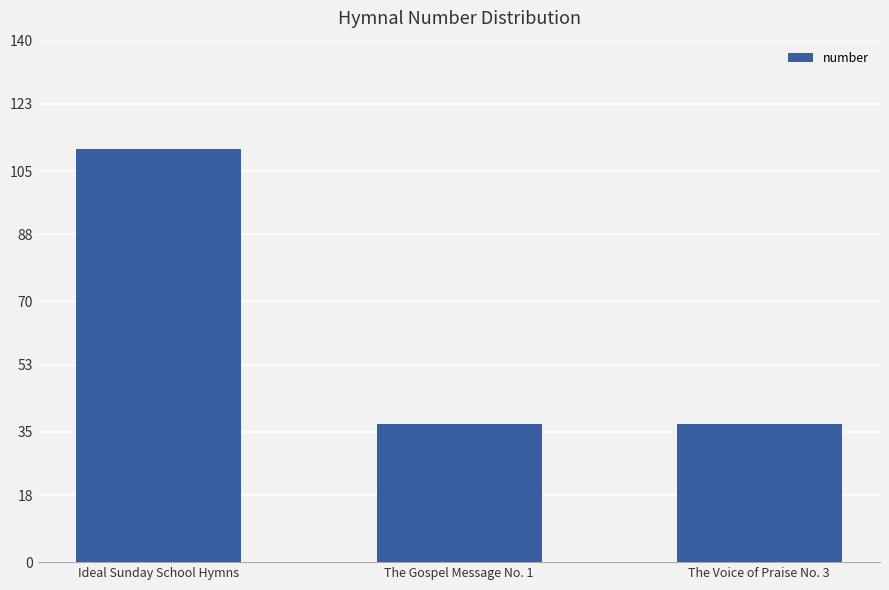

What is the value of the 3rd bar from the left?

37